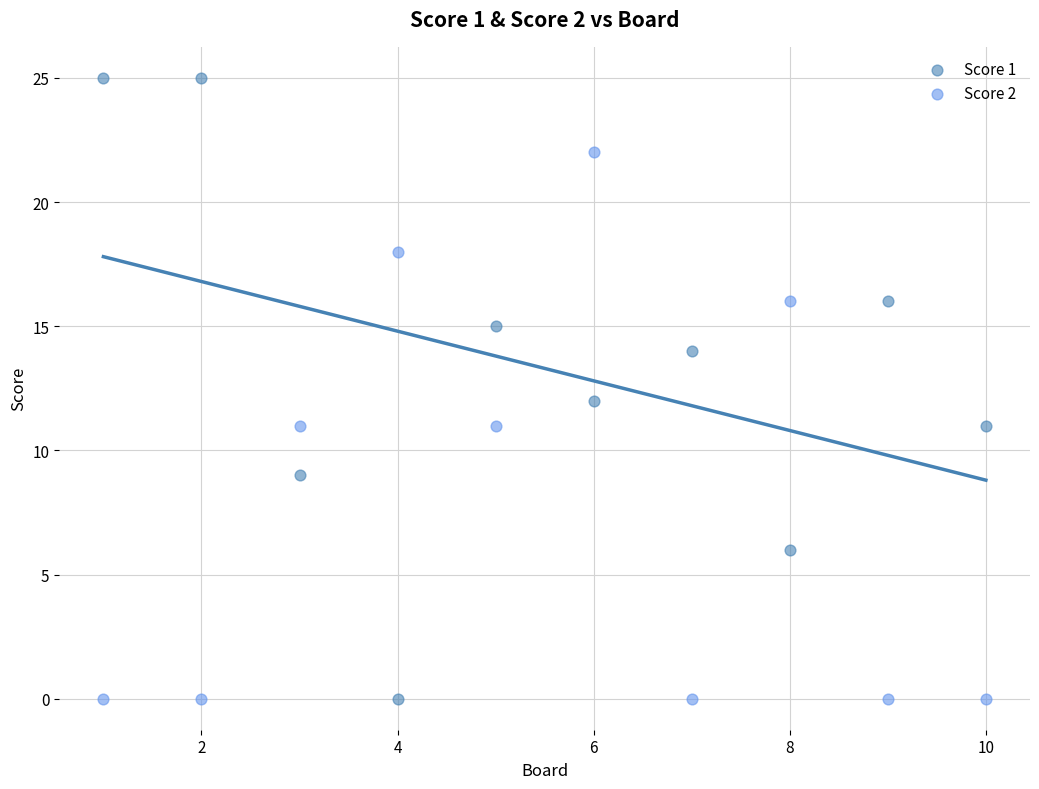

Which series has the widest spread of Y values?

Score 1